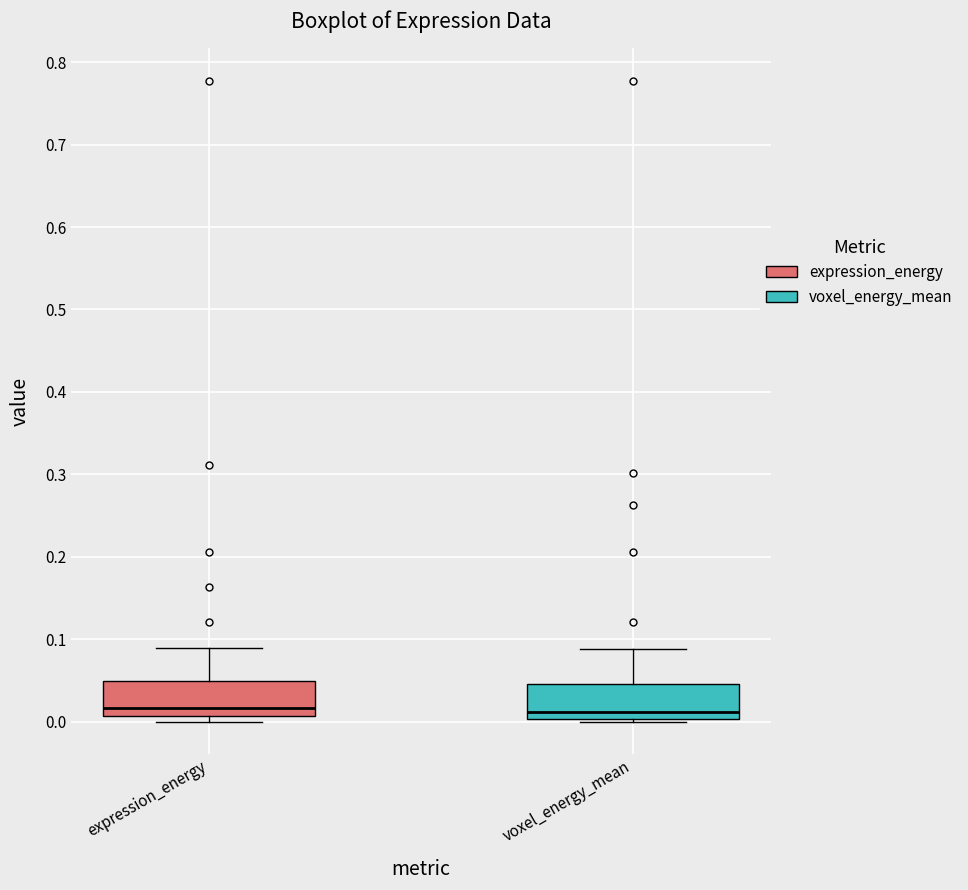

Reading left to right, transcribe this box plot: for each box, give where its median line is, the range the box spans, and where its two whiskers end, as read against the y-axis. The values are not printed on the chart, so give them approximately, as read against the axis.

expression_energy: median 0.02, box 0.01 to 0.05, whiskers 0.00 to 0.09
voxel_energy_mean: median 0.01, box 0.00 to 0.05, whiskers 0.00 (just below the box's lower edge) to 0.09